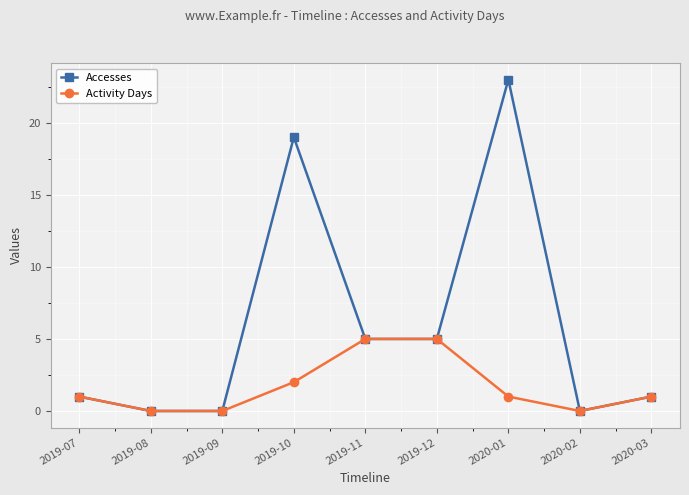

Is it true that Activity Days equals 2 at 2019-07?

False